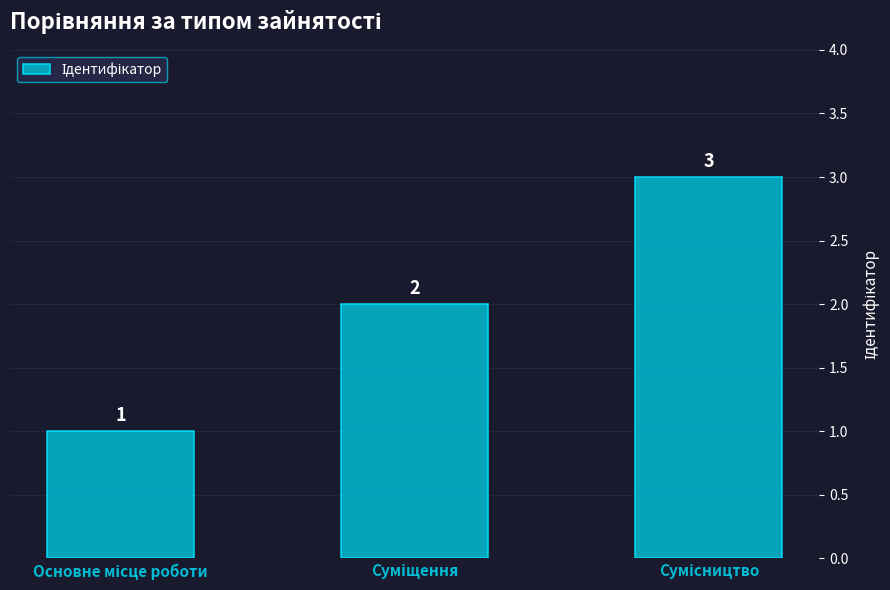

Count the values in the range 1 to 3.

3